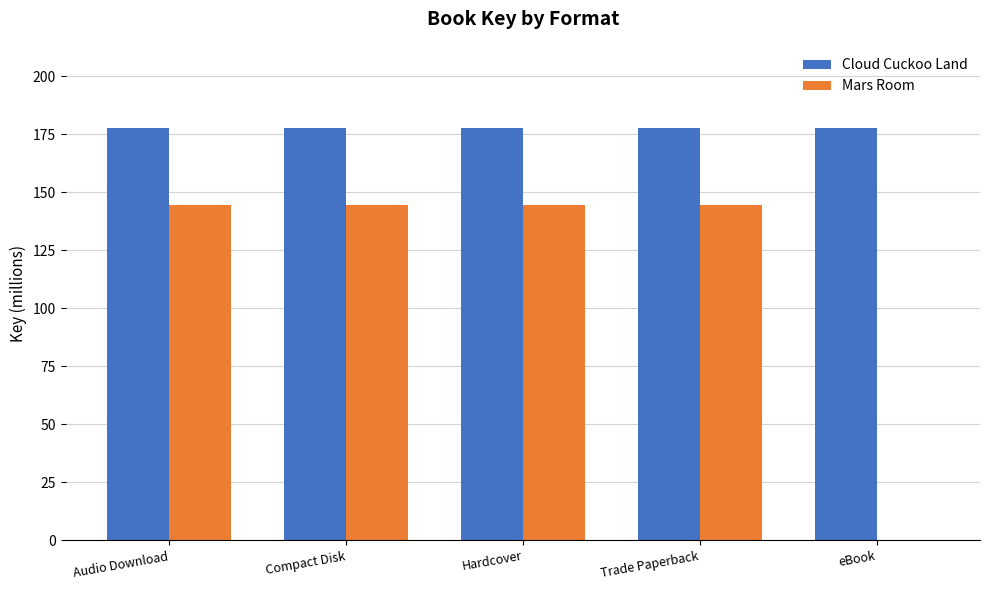

What is the average value of the Cloud Cuckoo Land series?

177.7